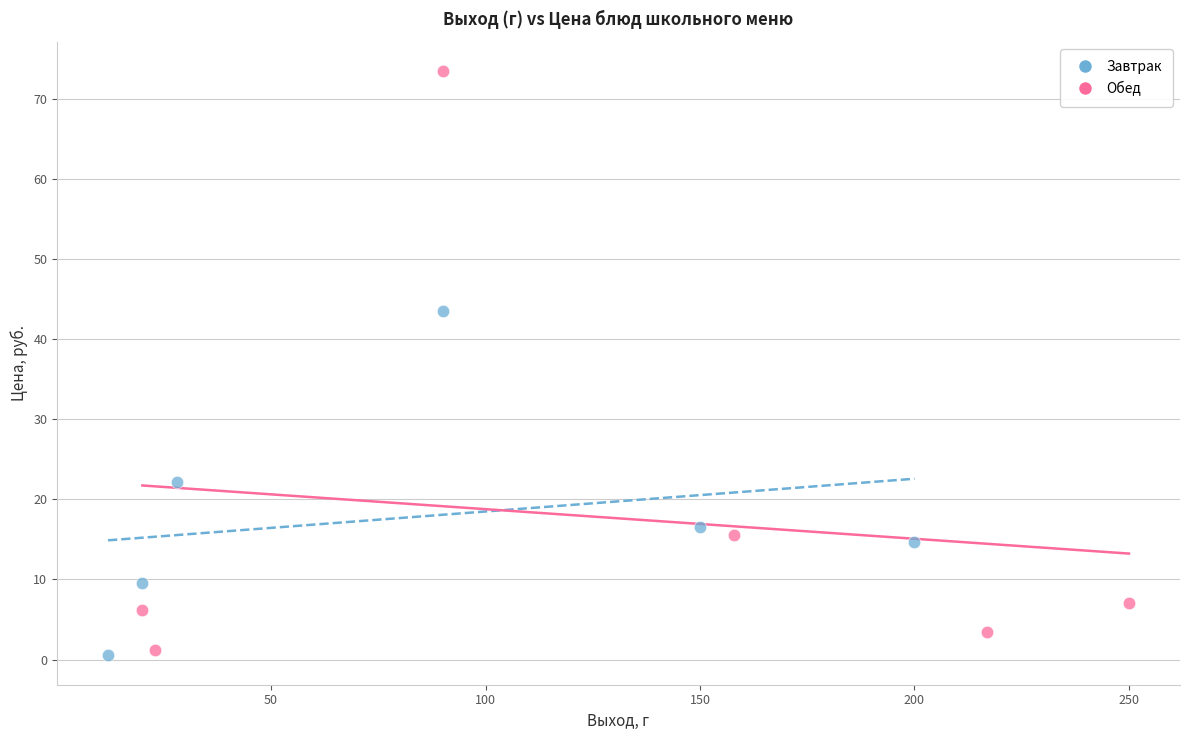

Which series has the largest Y range (max minus min)?

Обед